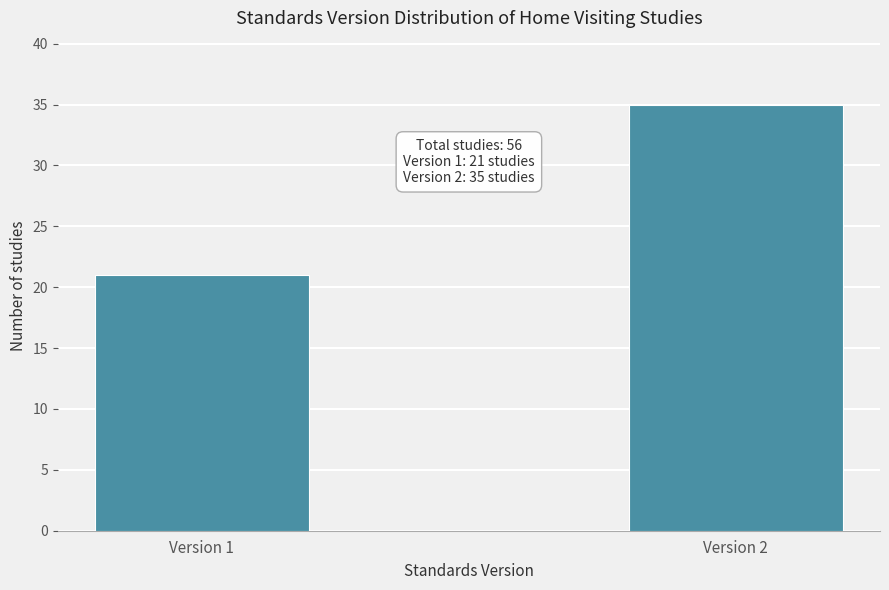

Reading left to right, what are all the values shown in this chart?

21	35